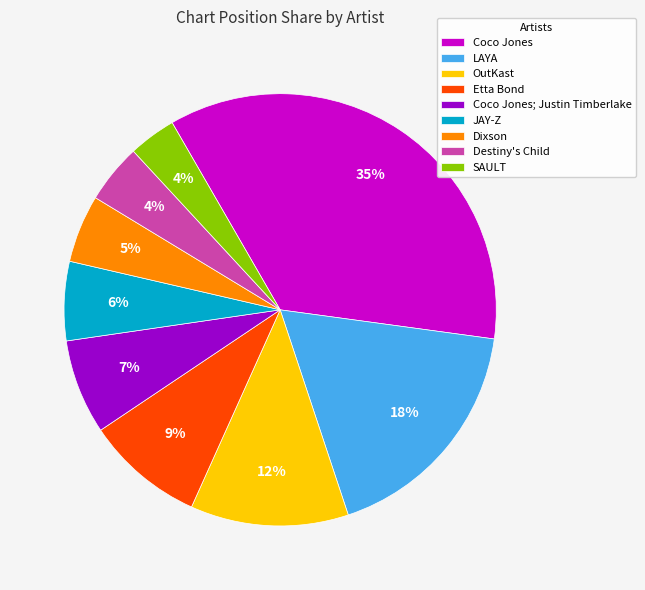

To the nearest percent, what portion does Etta Bond represent?

9%